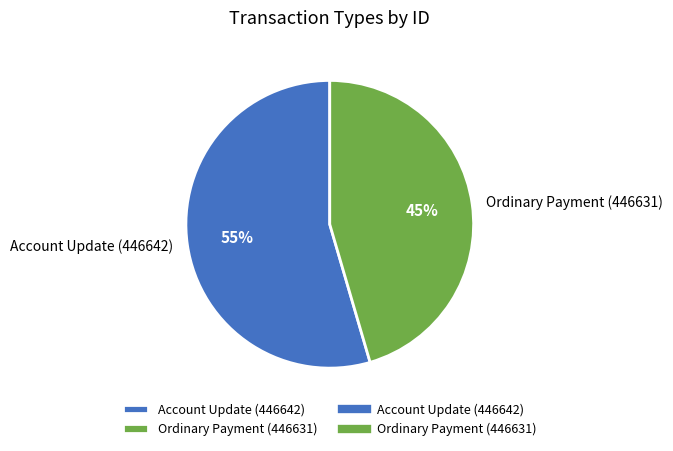

How many slices are in this pie chart?

2